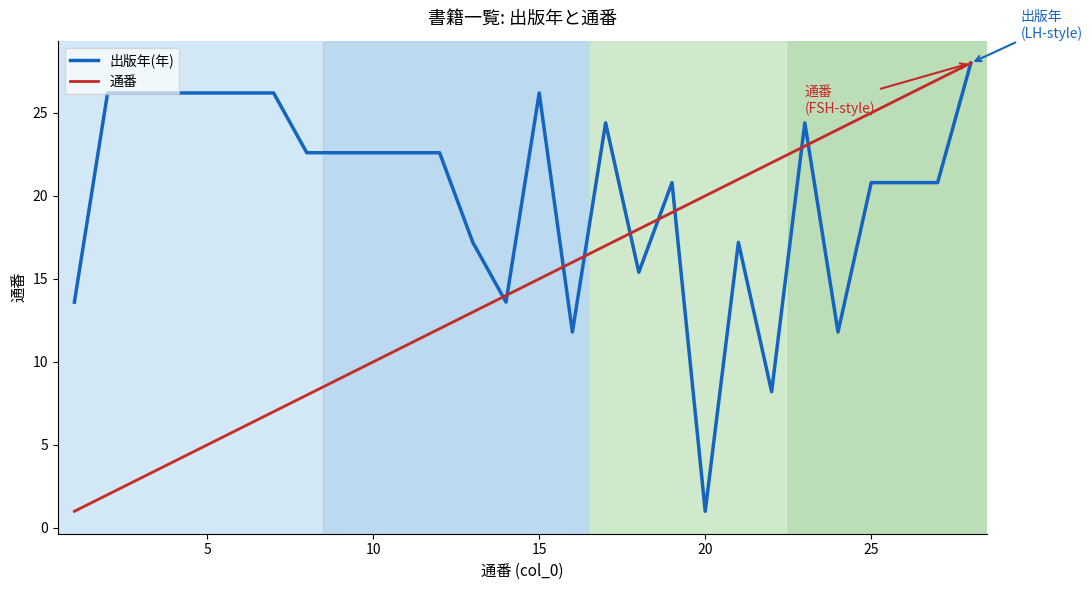

Does the chart have visible grid lines?

No